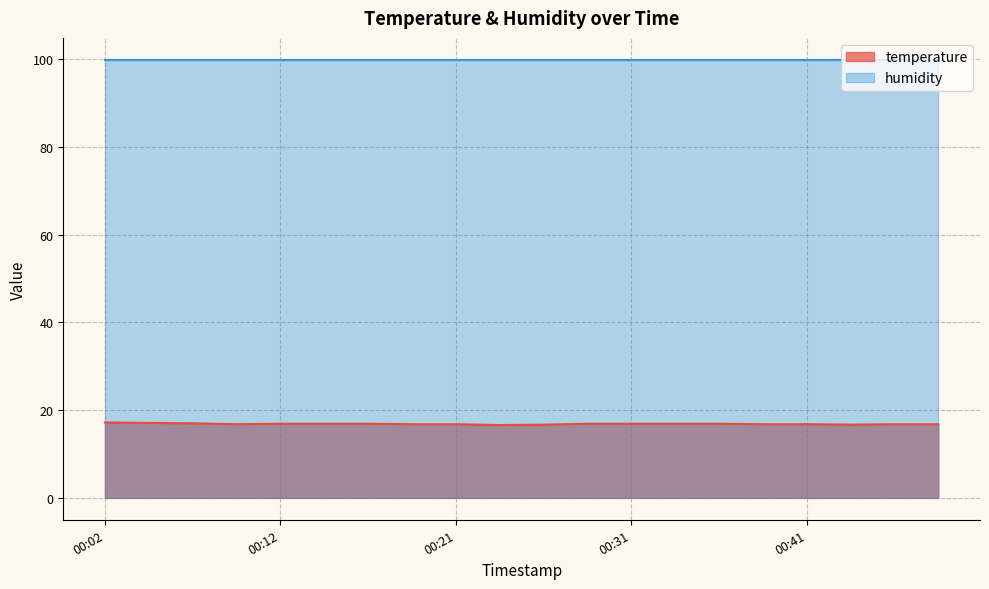

Reading left to right, extract all data points from this chart.

00:02=17.2	00:04=17.1	00:07=17.0	00:09=16.8	00:12=16.9	00:14=16.9	00:16=16.9	00:19=16.8	00:21=16.8	00:24=16.6	00:26=16.7	00:29=16.9	00:31=16.9	00:34=16.9	00:36=16.9	00:39=16.8	00:41=16.8	00:44=16.7	00:46=16.8	00:49=16.8